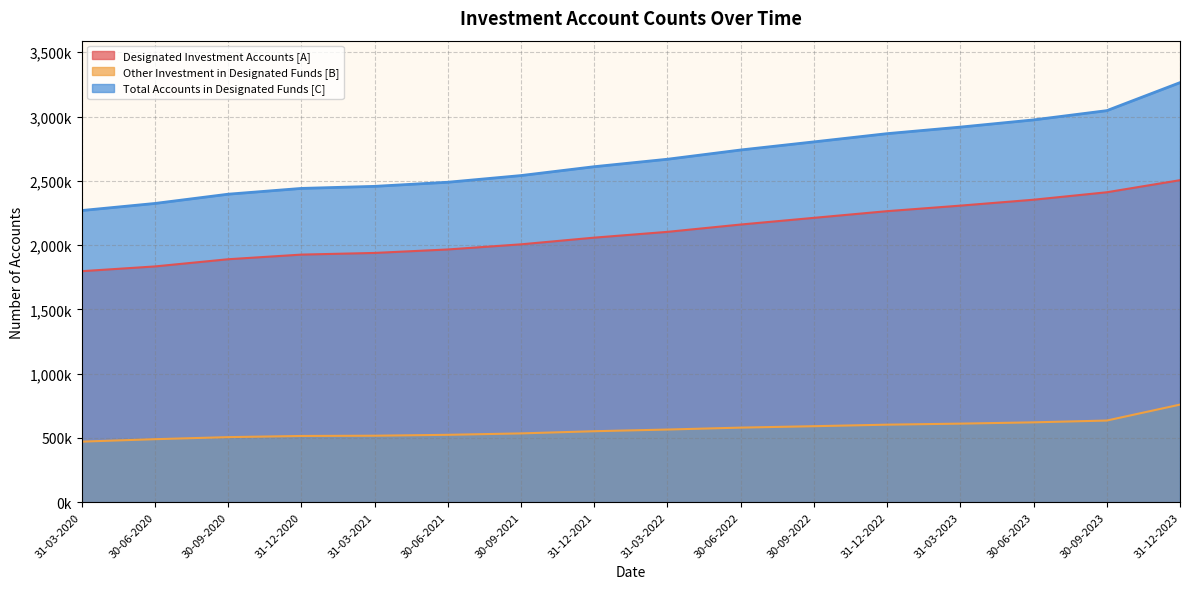

Between 31-03-2020 and 30-06-2020, which is larger?

30-06-2020